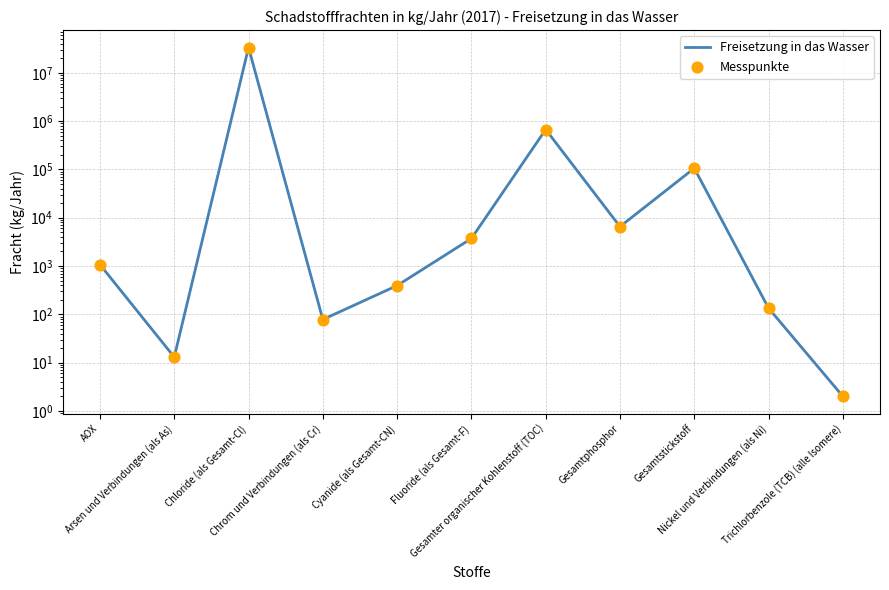

At which category is the sum across all series the highest?

Chloride (als Gesamt-Cl)